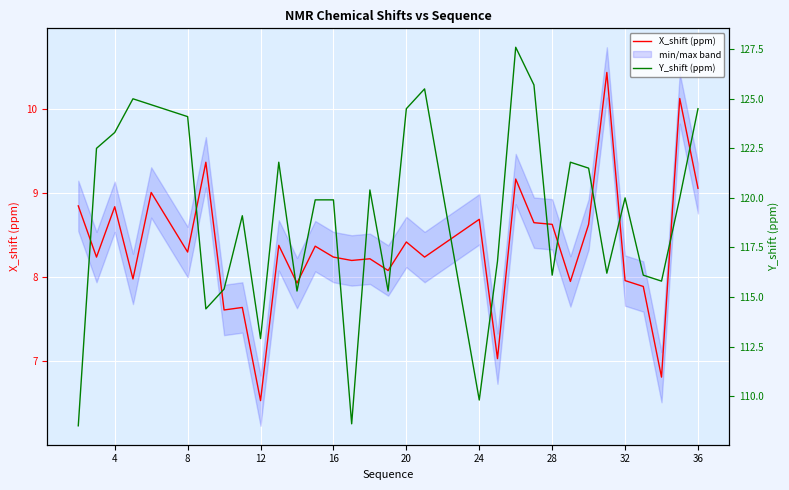

What is the maximum value for X_shift (ppm)?

10.4